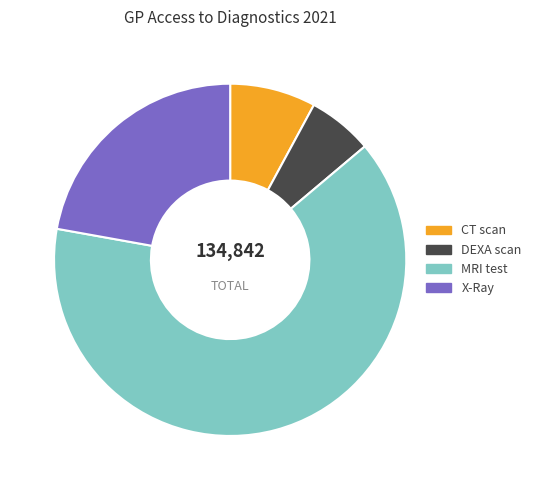

What is the smallest slice in the pie chart?

DEXA scan